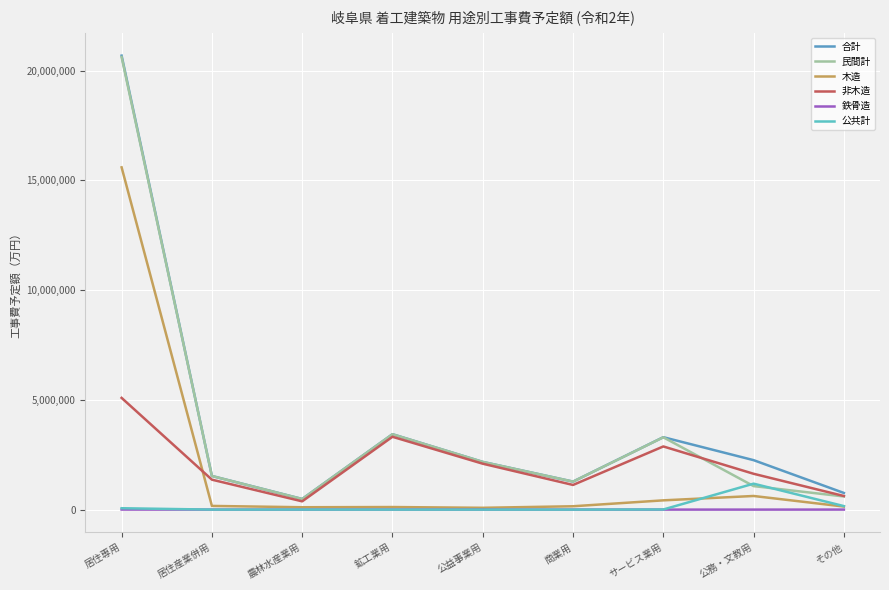

What is the sum of all 合計 values?

35886078